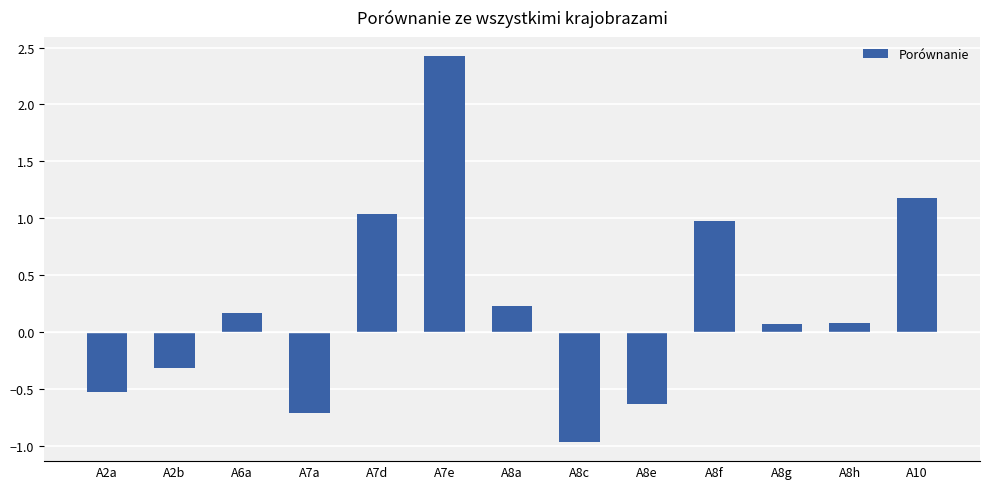

How many bars are there in total?

13